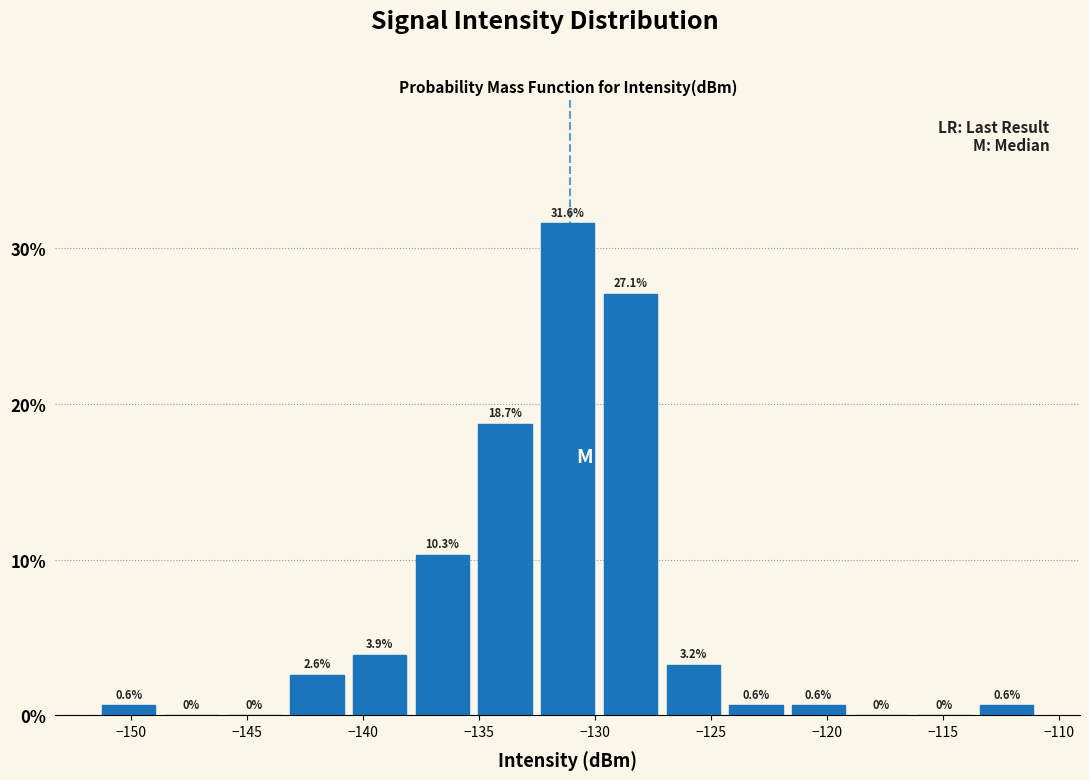

Reading left to right, list every bar in this chart as the range it spans on the x-axis followed by its height. The bar edges are not printed on the chart, so give them approximately, as read against the axis.

-151.5 to -149.0: 0.6
-149.0 to -146.0: 0.0
-146.0 to -143.5: 0.0
-143.5 to -140.5: 2.6
-140.5 to -138.0: 3.9
-138.0 to -135.0: 10.3
-135.0 to -132.5: 18.7
-132.5 to -130.0: 31.6
-130.0 to -127.0: 27.1
-127.0 to -124.5: 3.2
-124.5 to -121.5: 0.6
-121.5 to -119.0: 0.6
-119.0 to -116.5: 0.0
-116.5 to -113.5: 0.0
-113.5 to -111.0: 0.6